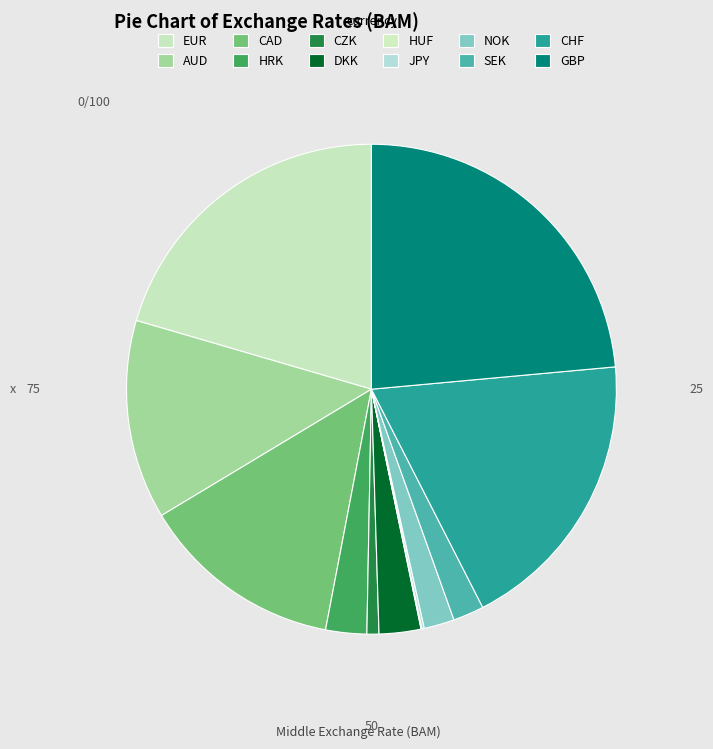

Which category has the biggest portion of the pie?

GBP